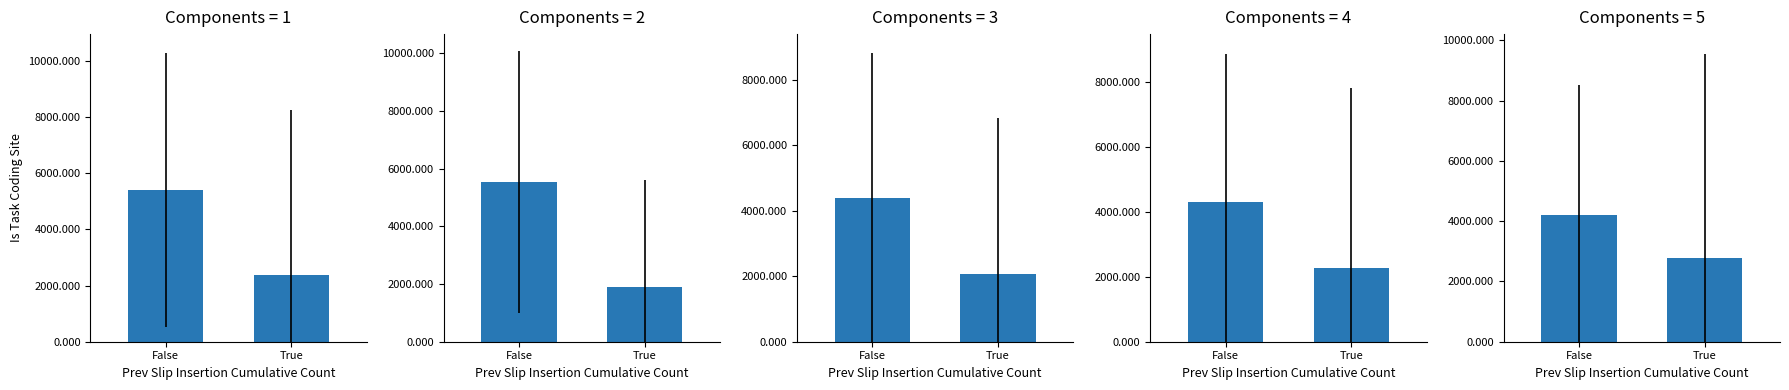

What is the average value of the R5 series?

3494.2